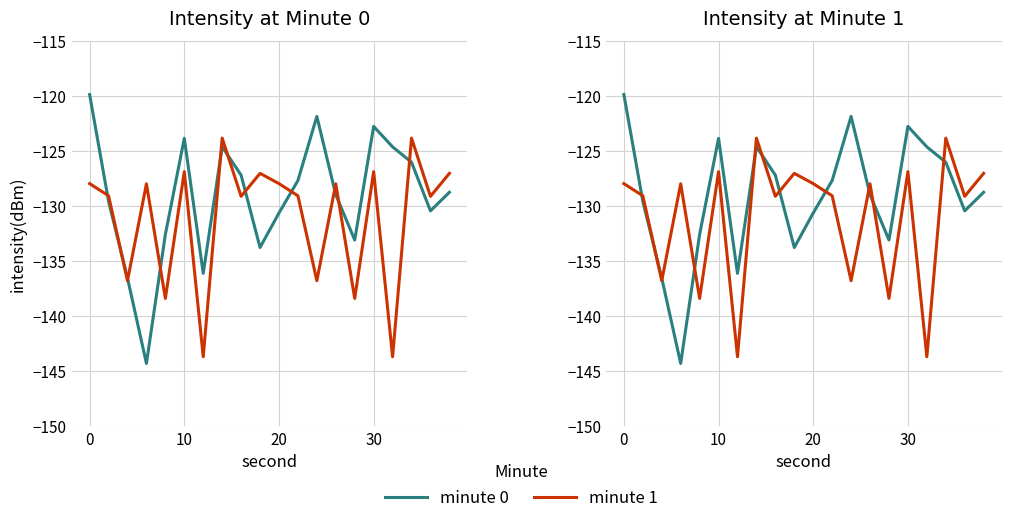

Reading right to left, what are all the values shown in this chart?

minute 0: -128.7	-130.4	-126.0	-124.6	-122.7	-133.1	-128.9	-121.8	-127.7	-130.6	-133.7	-127.2	-124.6	-136.1	-123.8	-132.6	-144.3	-136.5	-129.5	-119.8
minute 1: -127.0	-129.1	-123.8	-143.7	-126.8	-138.4	-128.0	-136.8	-129.0	-127.9	-127.0	-129.1	-123.8	-143.7	-126.8	-138.4	-128.0	-136.8	-129.0	-127.9